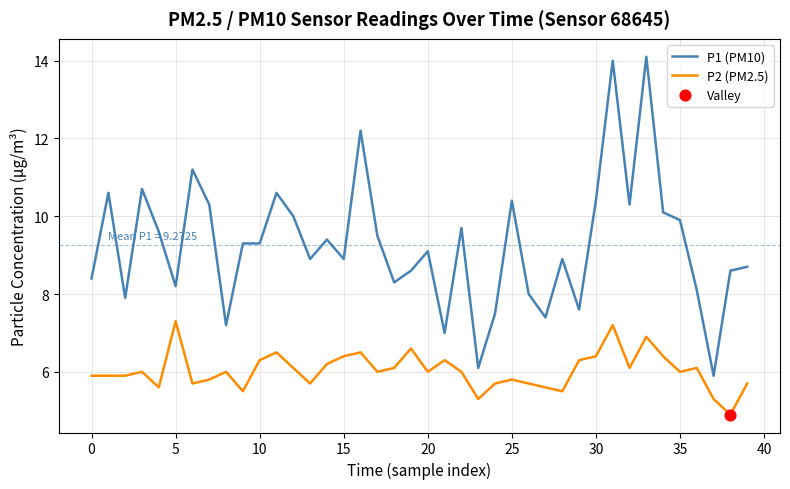

Which series has the largest range (max minus min)?

P1 (PM10)